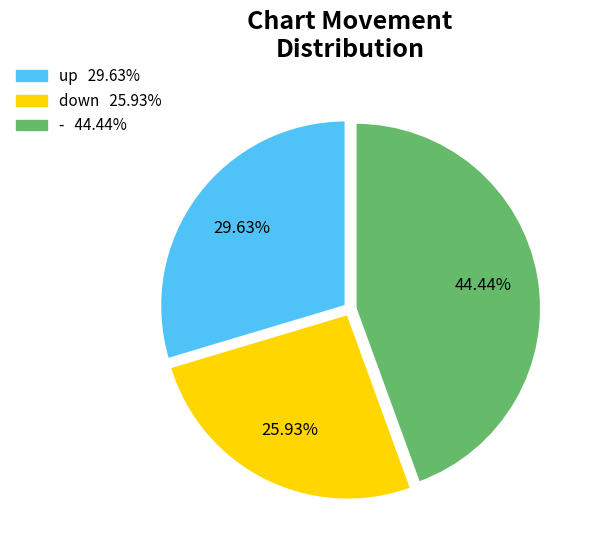

Which category has the smallest portion of the pie?

down